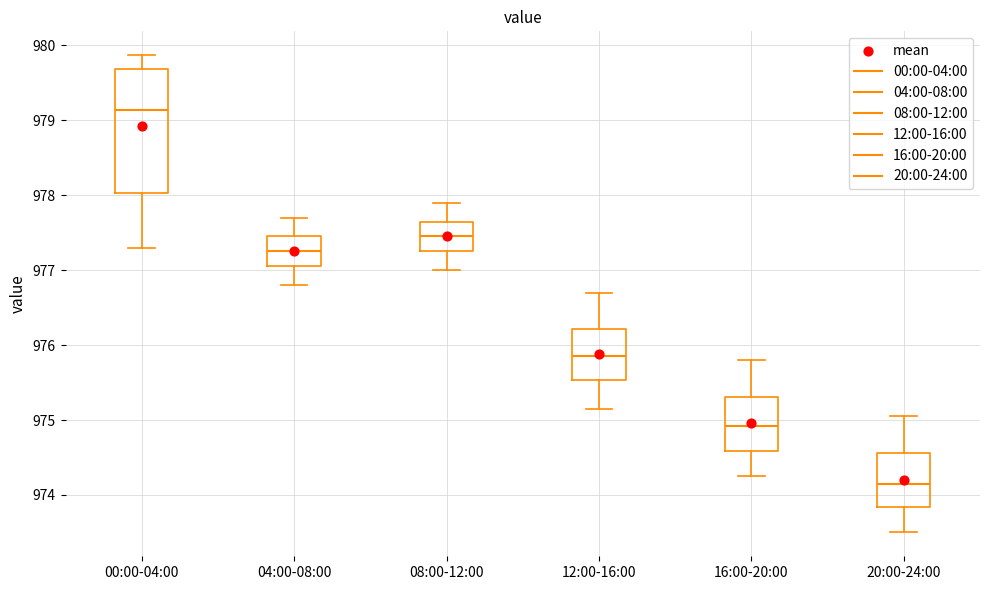

Which box has the highest median line?

00:00-04:00